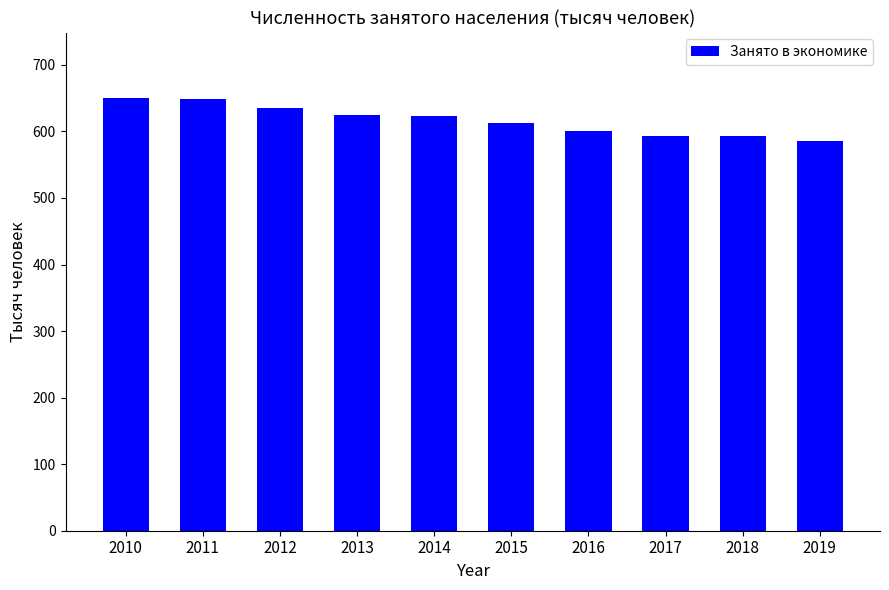

What is the value of the 10th bar from the left?

586.4